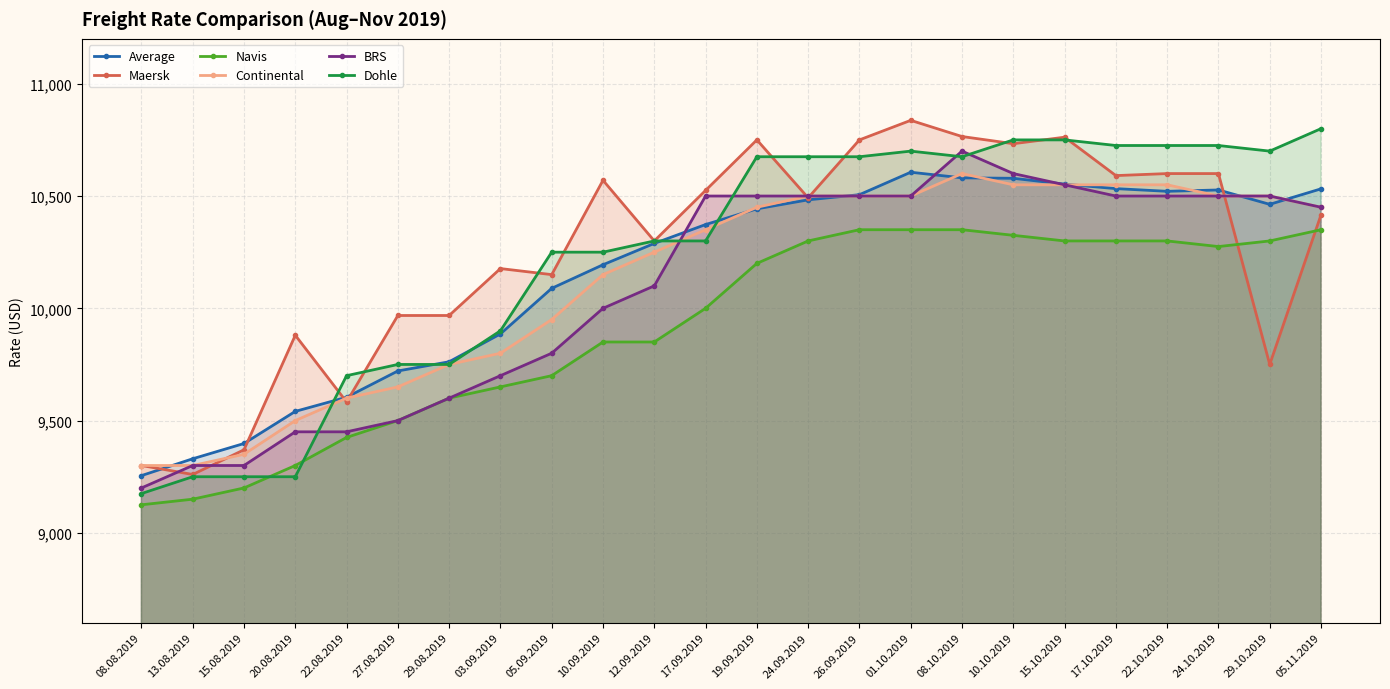

What are all the series names shown in the legend?

Average, Maersk, Navis, Continental, BRS, Dohle